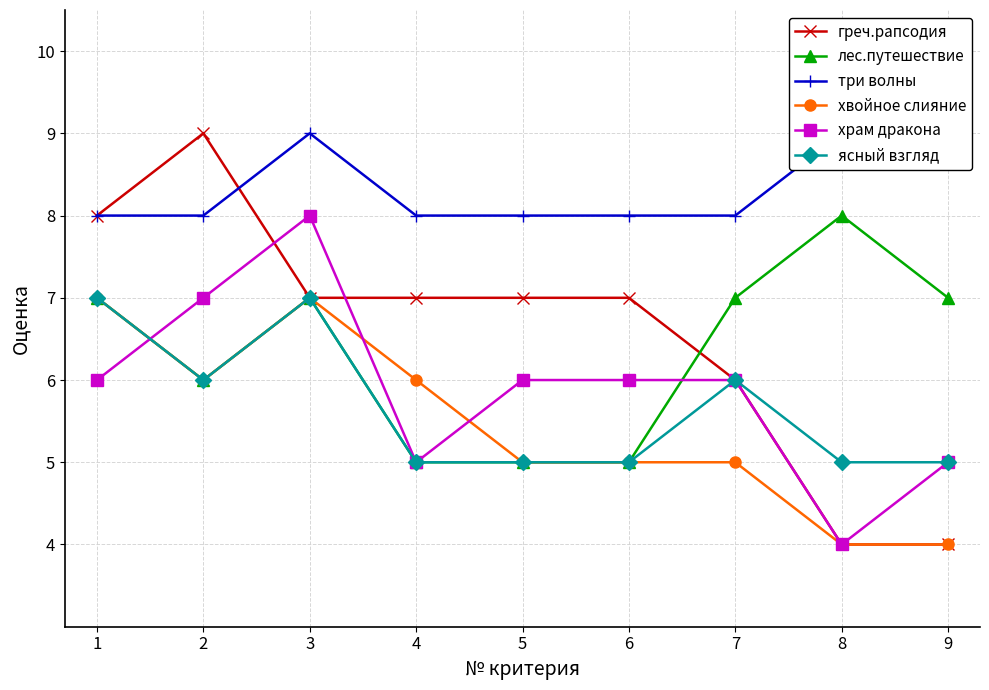

List the labels in order of храм дракона value, smallest first.

8, 4, 9, 1, 5, 6, 7, 2, 3